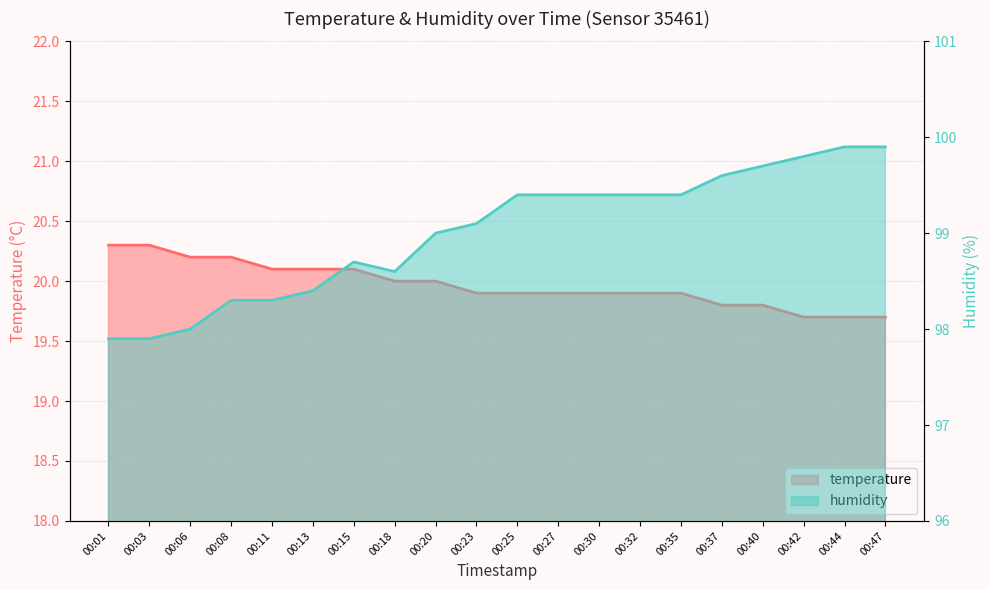

Reading left to right, extract all data points from this chart.

temperature: 20.3	20.3	20.2	20.2	20.1	20.1	20.1	20.0	20.0	19.9	19.9	19.9	19.9	19.9	19.9	19.8	19.8	19.7	19.7	19.7
humidity: 97.9	97.9	98.0	98.3	98.3	98.4	98.7	98.6	99.0	99.1	99.4	99.4	99.4	99.4	99.4	99.6	99.7	99.8	99.9	99.9